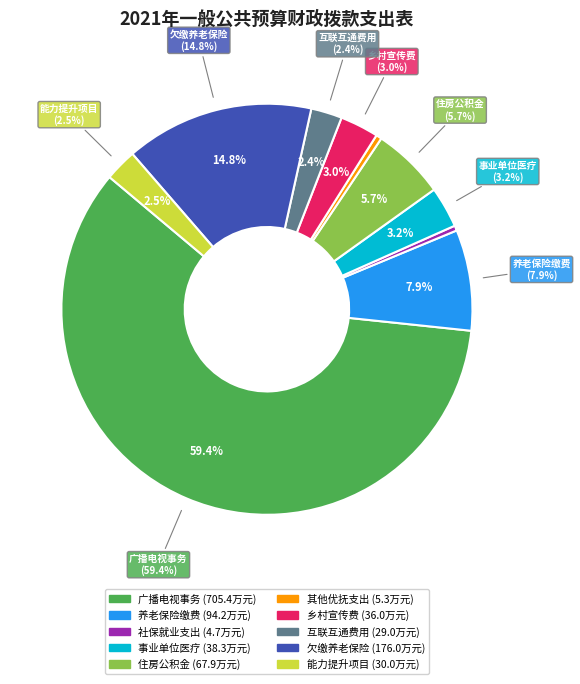

To the nearest percent, what is the combined percentage of 《小康路上的美丽乡村》宣传费 and 机关事业单位基本养老保险缴费支出?

11%